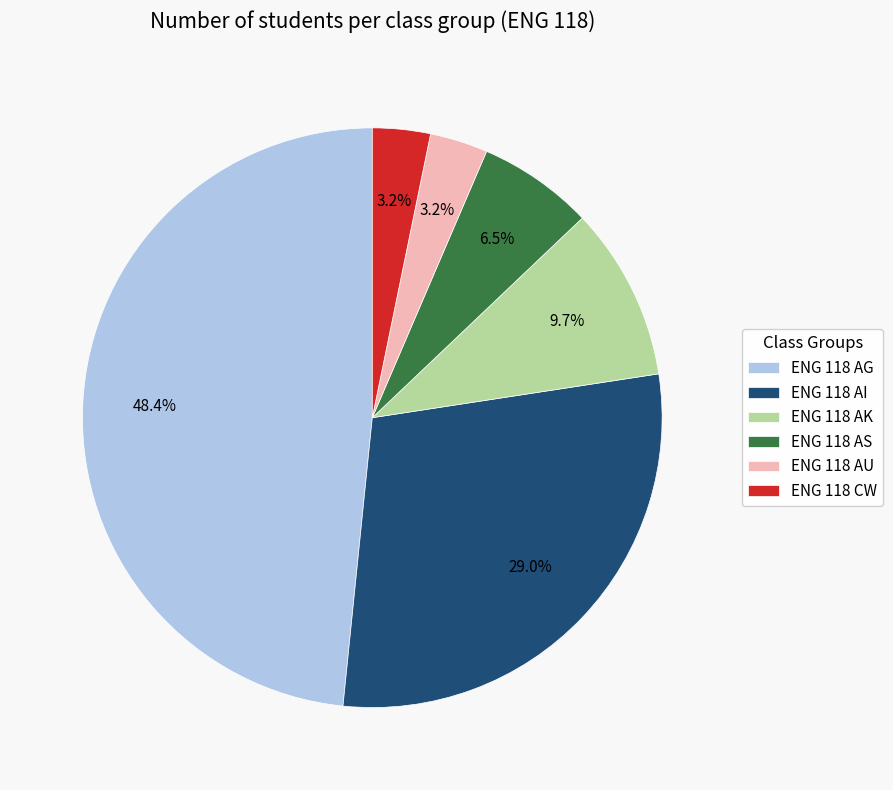

How many slices are in this pie chart?

6